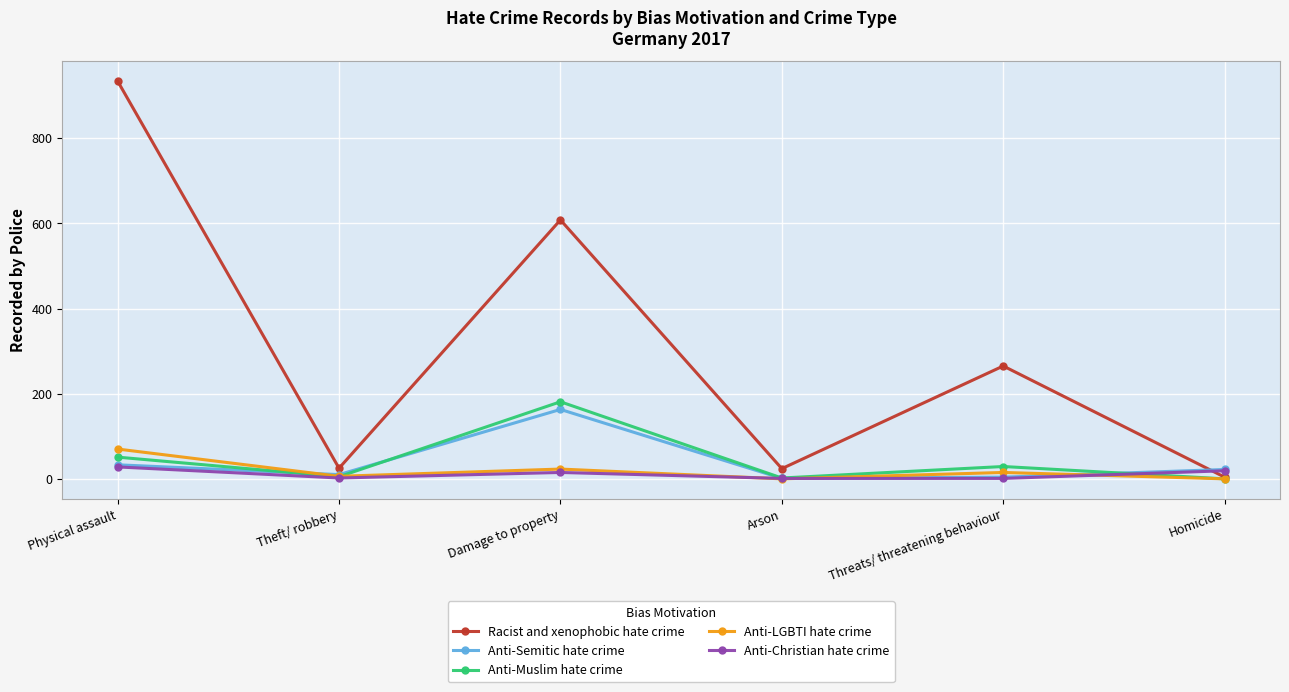

True or false: Anti-Christian hate crime has a value of 1 at Threats/ threatening behaviour.

True